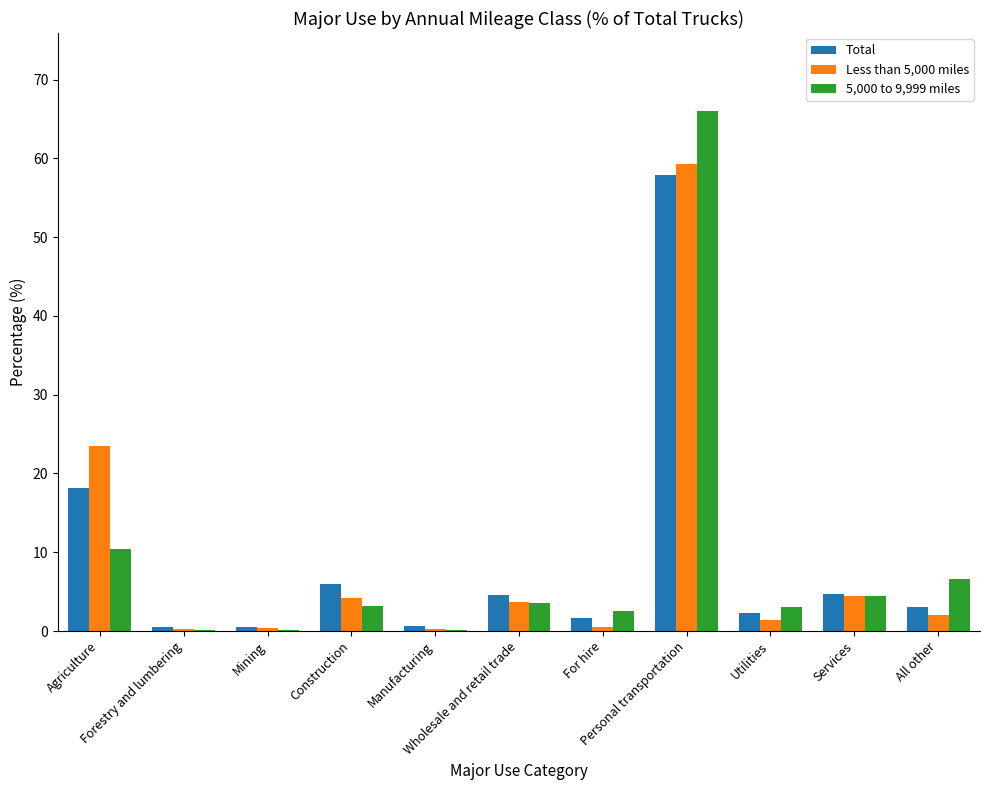

What is the sum of all 5,000 to 9,999 miles values?

100.1